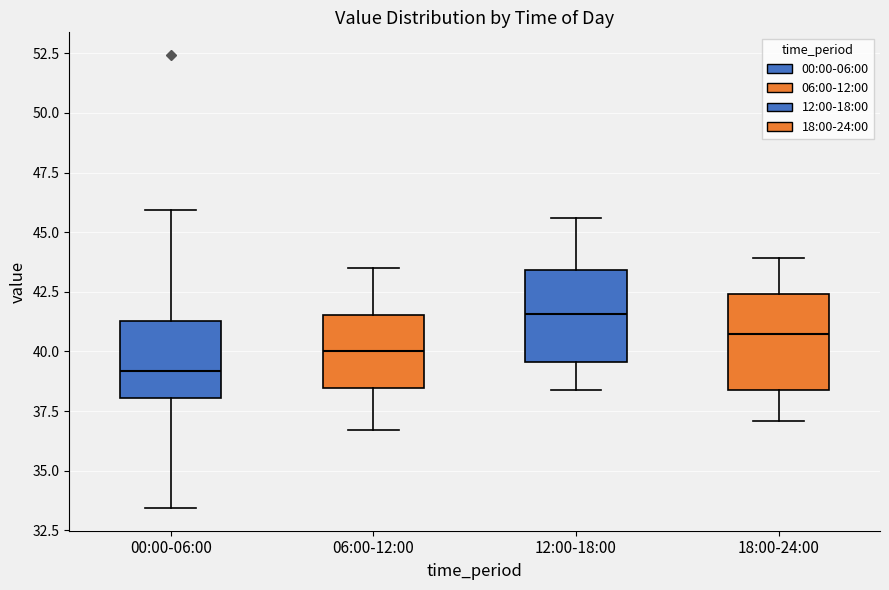

Reading left to right, read every box against the y-axis: the position of its median line, the range the box covers, and the ends of its whiskers. The values are not printed on the chart, so give them approximately, as read against the axis.

00:00-06:00: median 39.0, box 38.0 to 41.5, whiskers 33.5 to 46.0
06:00-12:00: median 40.0, box 38.5 to 41.5, whiskers 36.5 to 43.5
12:00-18:00: median 41.5, box 39.5 to 43.5, whiskers 38.5 to 45.5
18:00-24:00: median 41.0, box 38.5 to 42.5, whiskers 37.0 to 44.0